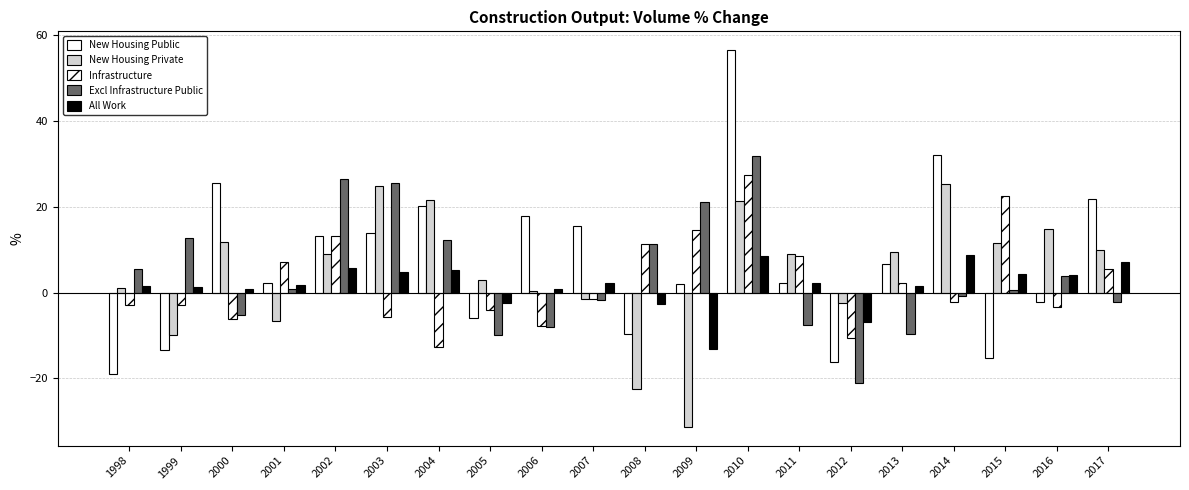

Does the chart contain any negative values?

Yes